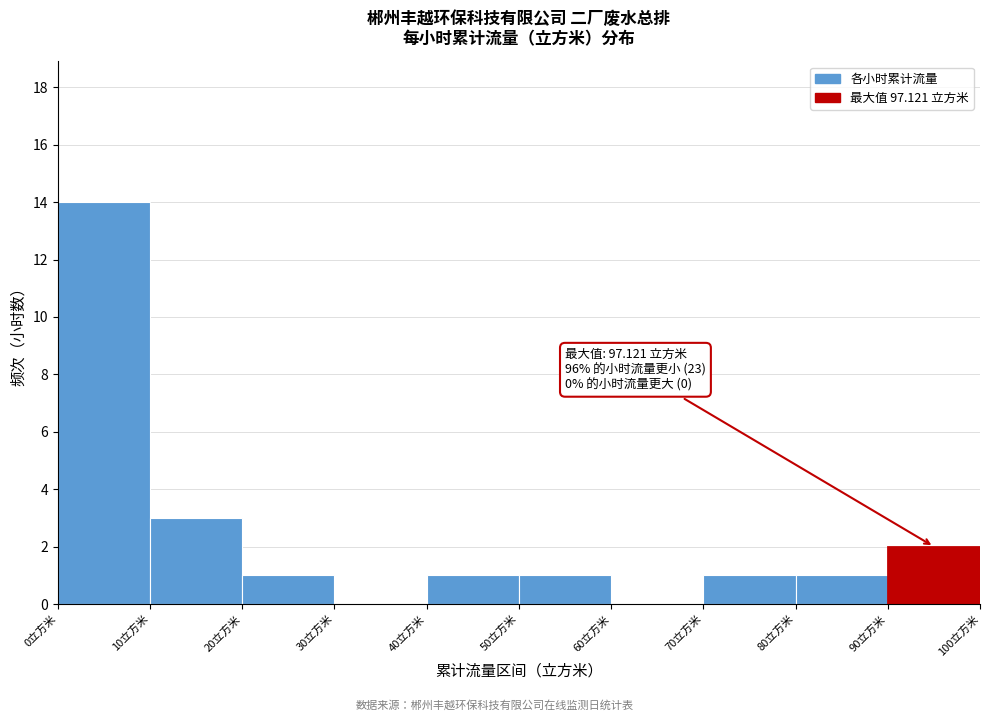

Which range on the x-axis has the tallest bar?

0 to 10